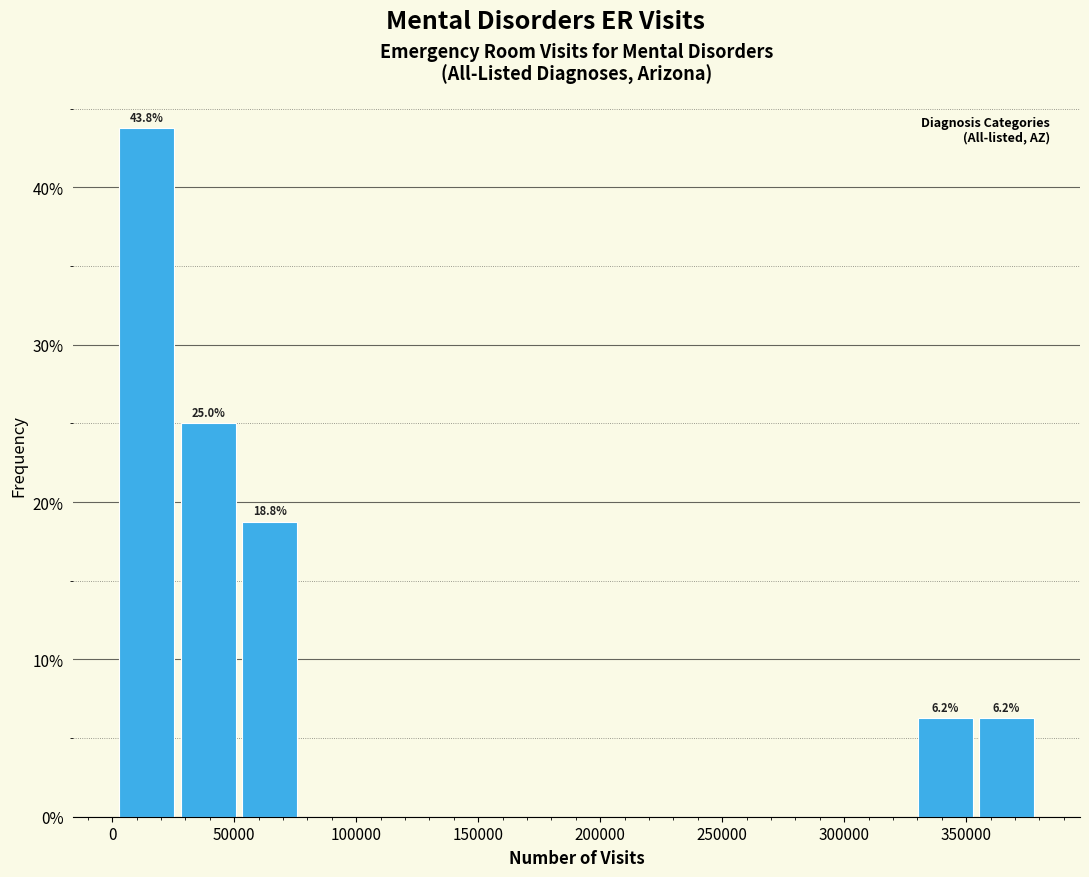

Over which range of the x-axis is the bar tallest?

0 to 25000